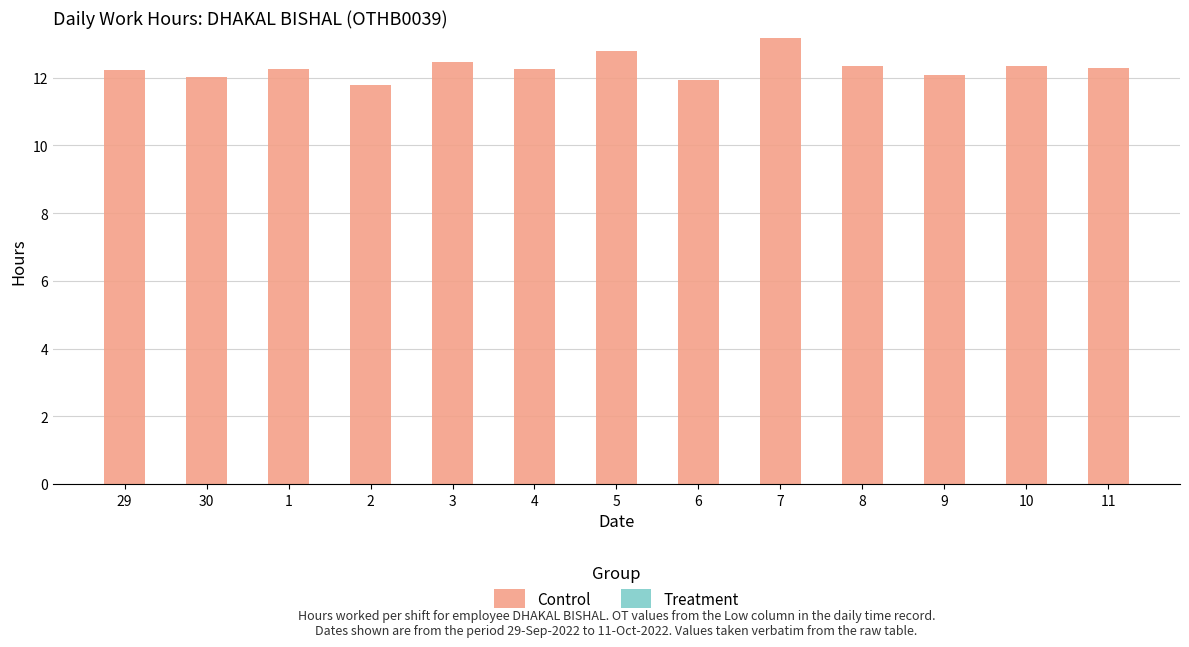

What is the difference between the maximum and minimum values?

1.4